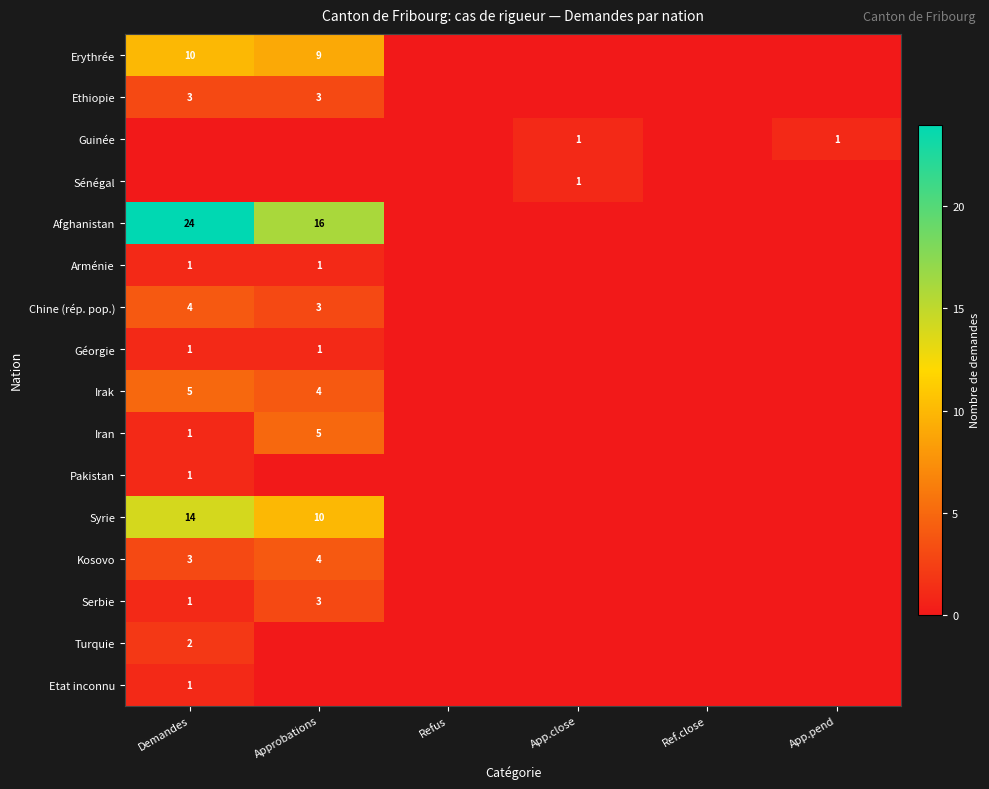

True or false: Irak has a value of 6 at Approbations.

False